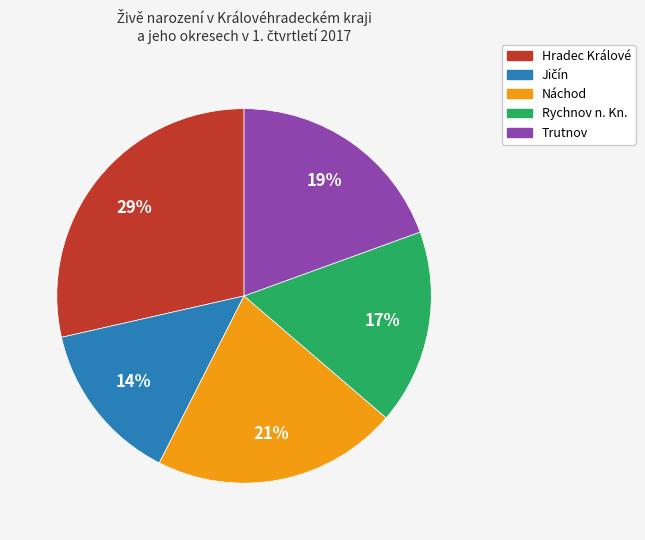

What is the largest slice in the pie chart?

Hradec Králové